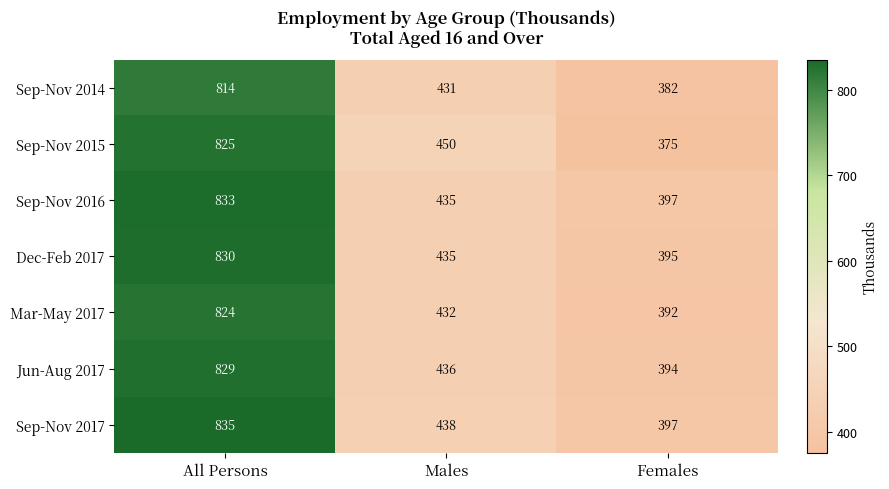

List the series in order of their peak value, lowest first.

Sep-Nov 2014, Mar-May 2017, Sep-Nov 2015, Jun-Aug 2017, Dec-Feb 2017, Sep-Nov 2016, Sep-Nov 2017